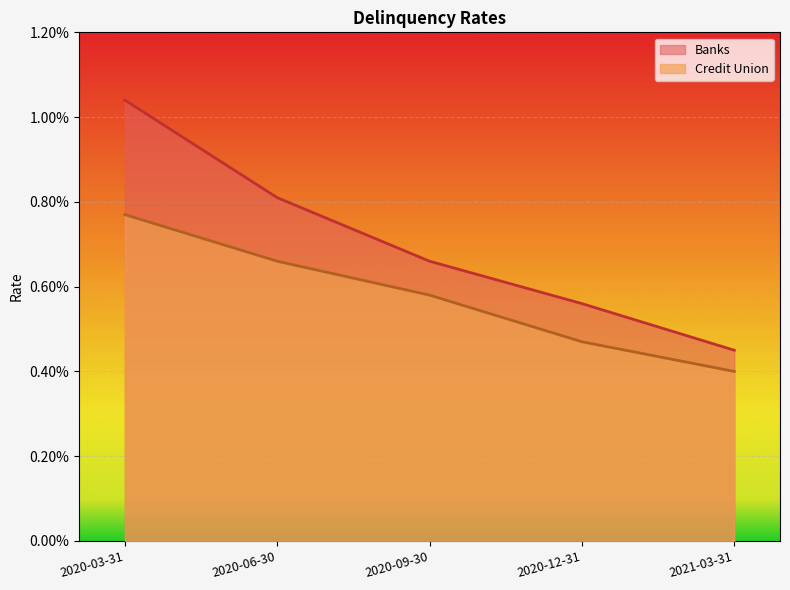

True or false: Credit Union and Banks cross at least once.

False